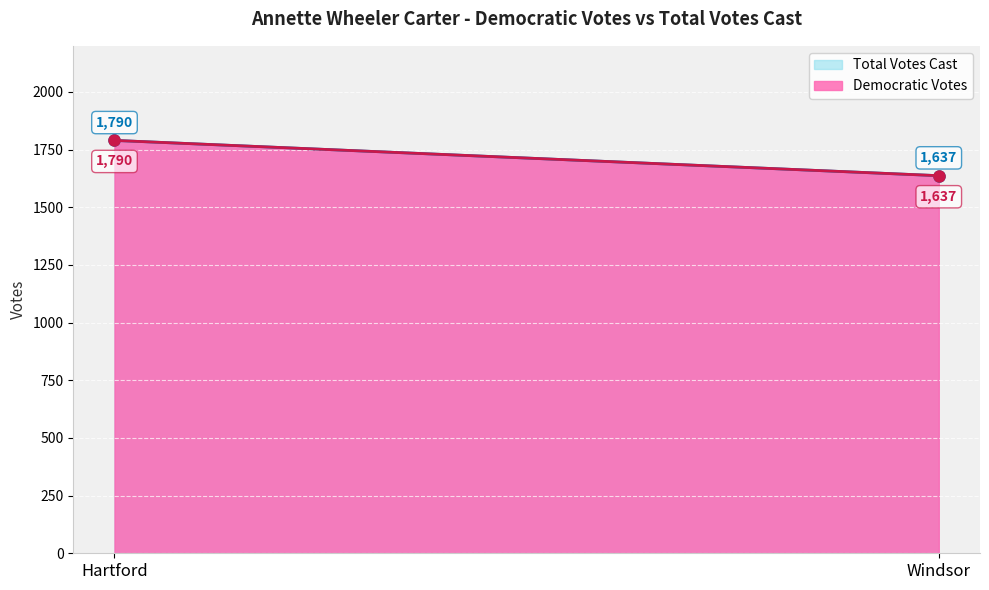

Rank the series by their maximum value, from lowest to highest.

Democratic Votes, Total Votes Cast